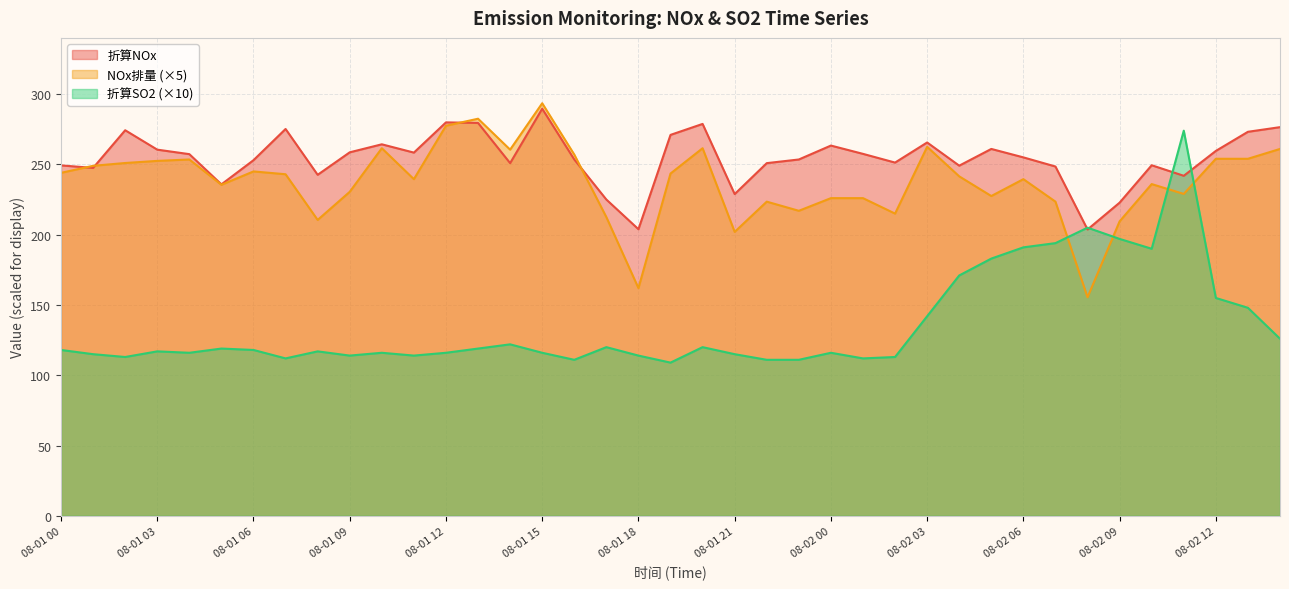

At which category does the chart reach its peak across all series?

08-01 15